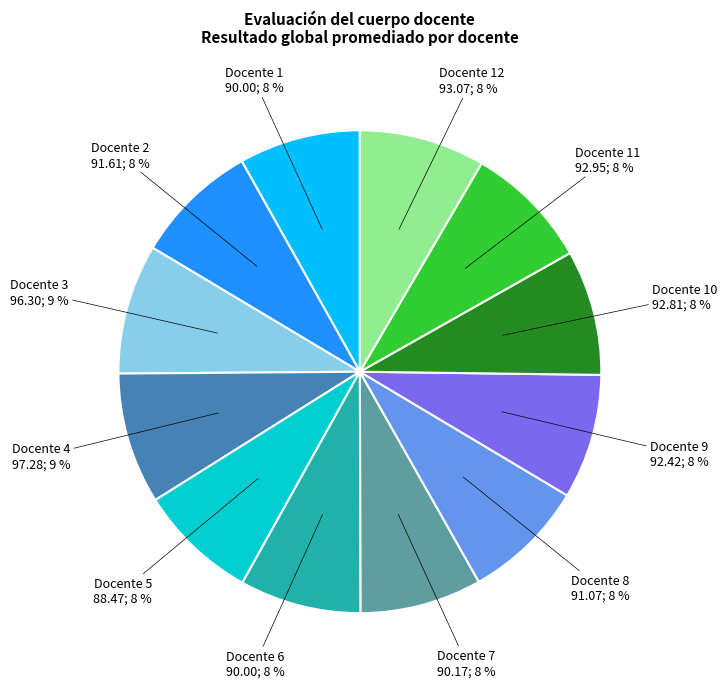

To the nearest percent, what is the combined percentage of Docente 3 and Docente 2?

17%